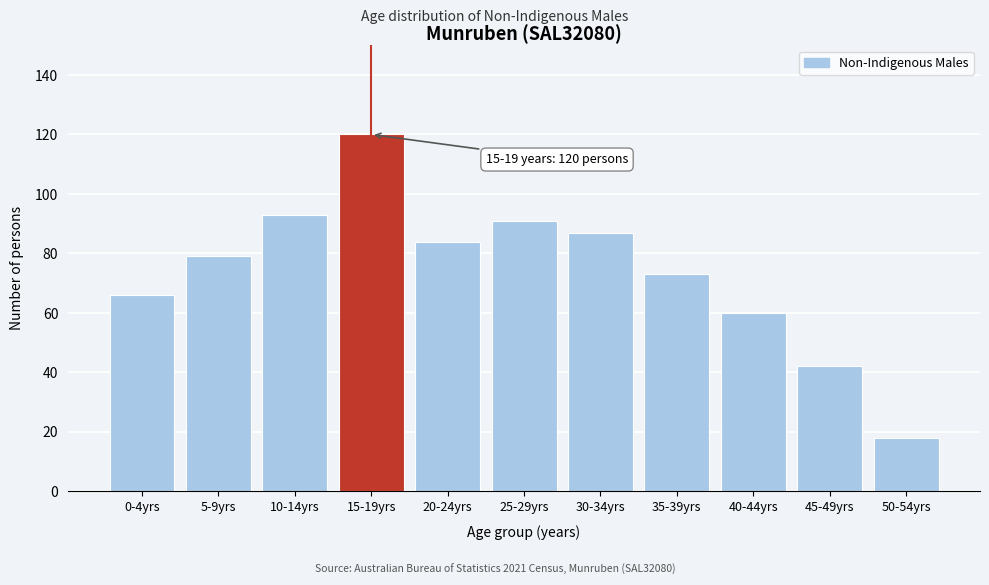

Reading left to right, list all the values displayed in this chart.

0-4yrs=66	5-9yrs=79	10-14yrs=93	15-19yrs=120	20-24yrs=84	25-29yrs=91	30-34yrs=87	35-39yrs=73	40-44yrs=60	45-49yrs=42	50-54yrs=18